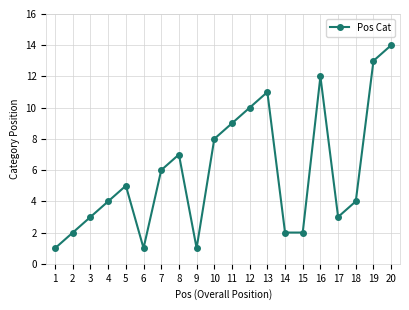

How many categories are shown in the chart?

20